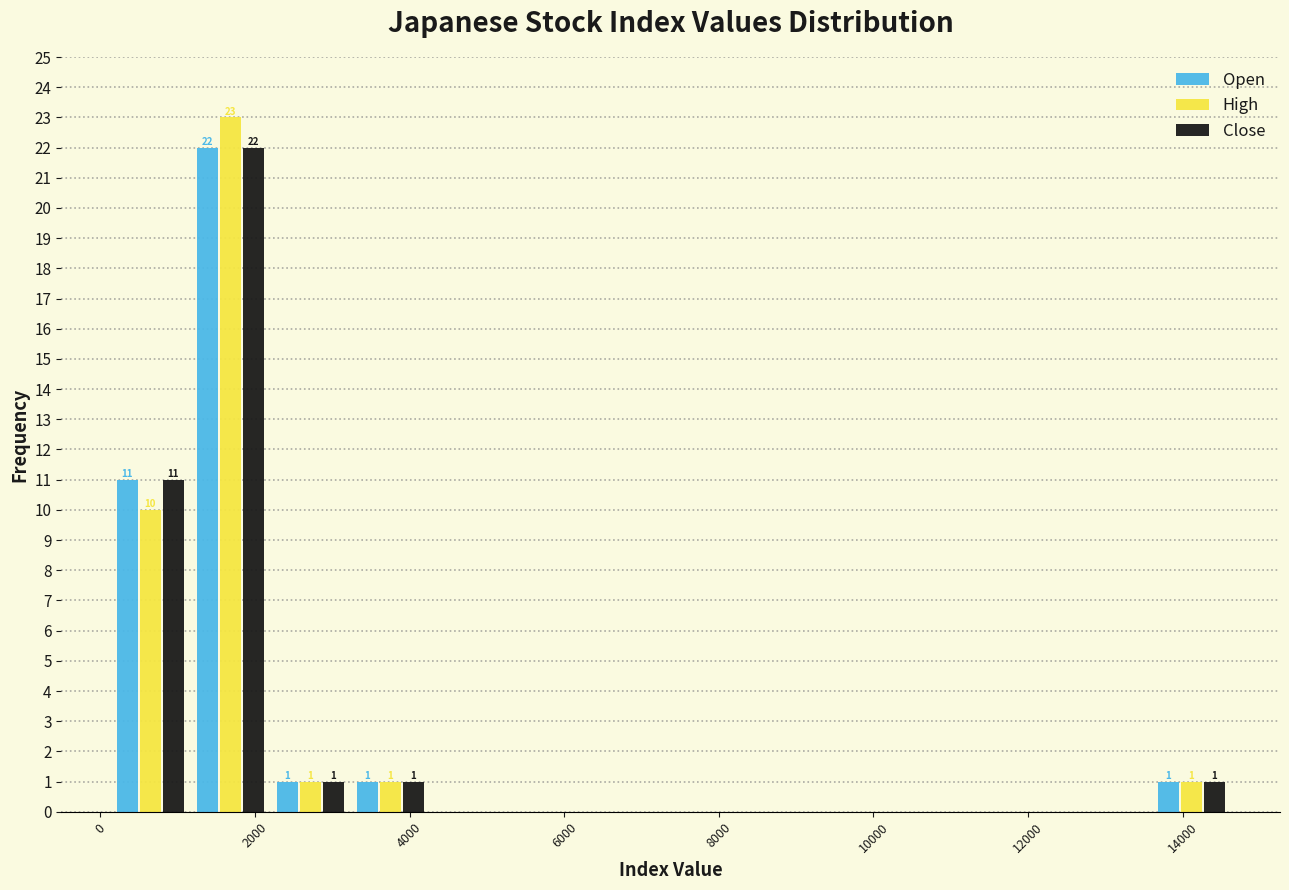

In the High series, which range on the x-axis has the tallest bar?

1200 to 2200